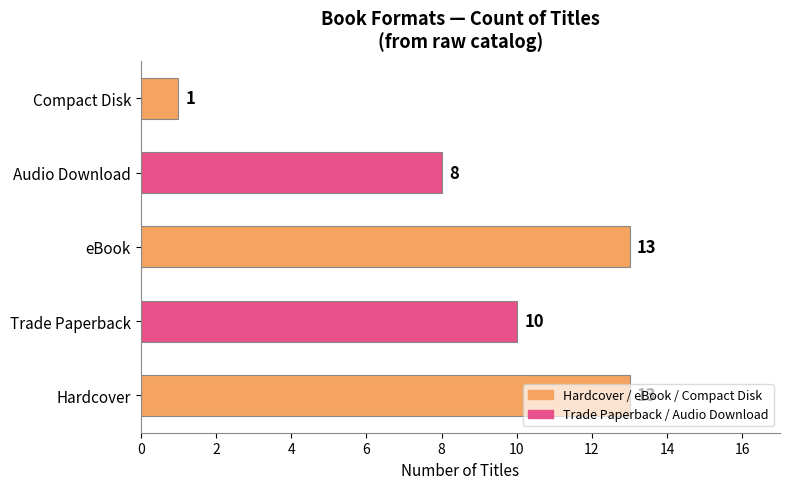

What is the greatest value displayed?

13